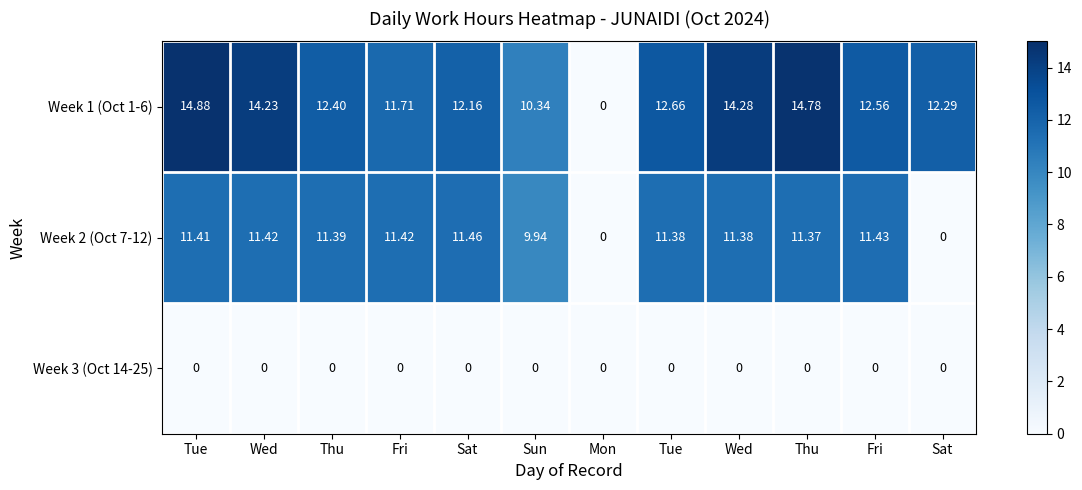

Rank the series by their maximum value, from highest to lowest.

Week 1 (Oct 1-6), Week 2 (Oct 7-12), Week 3 (Oct 14-25)